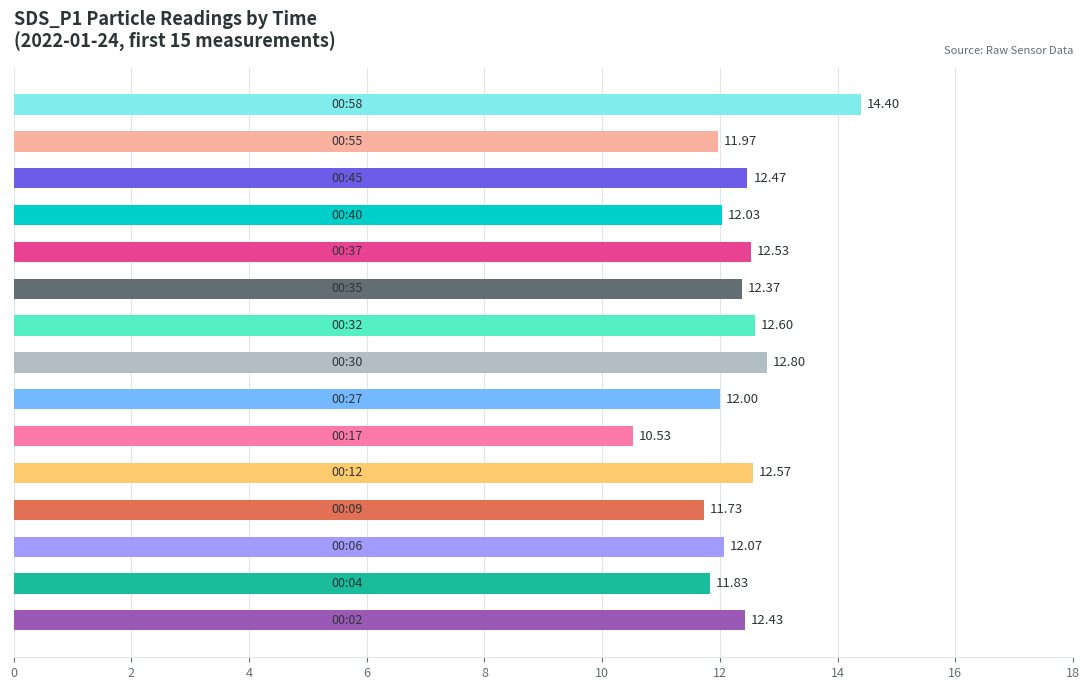

What is the average value?

12.3